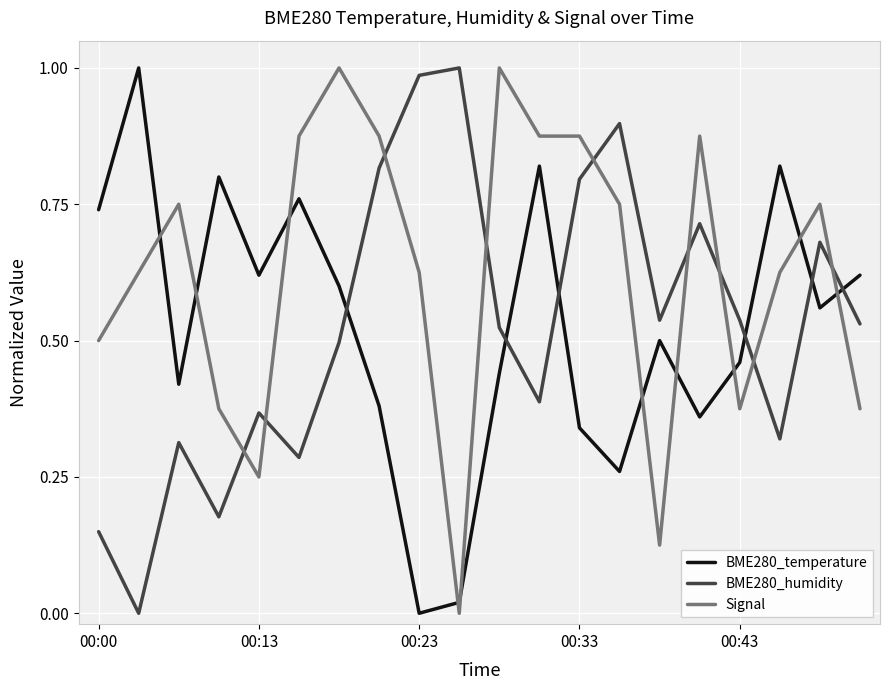

After their last crossing, which series has the higher values: BME280_humidity or BME280_temperature?

BME280_temperature